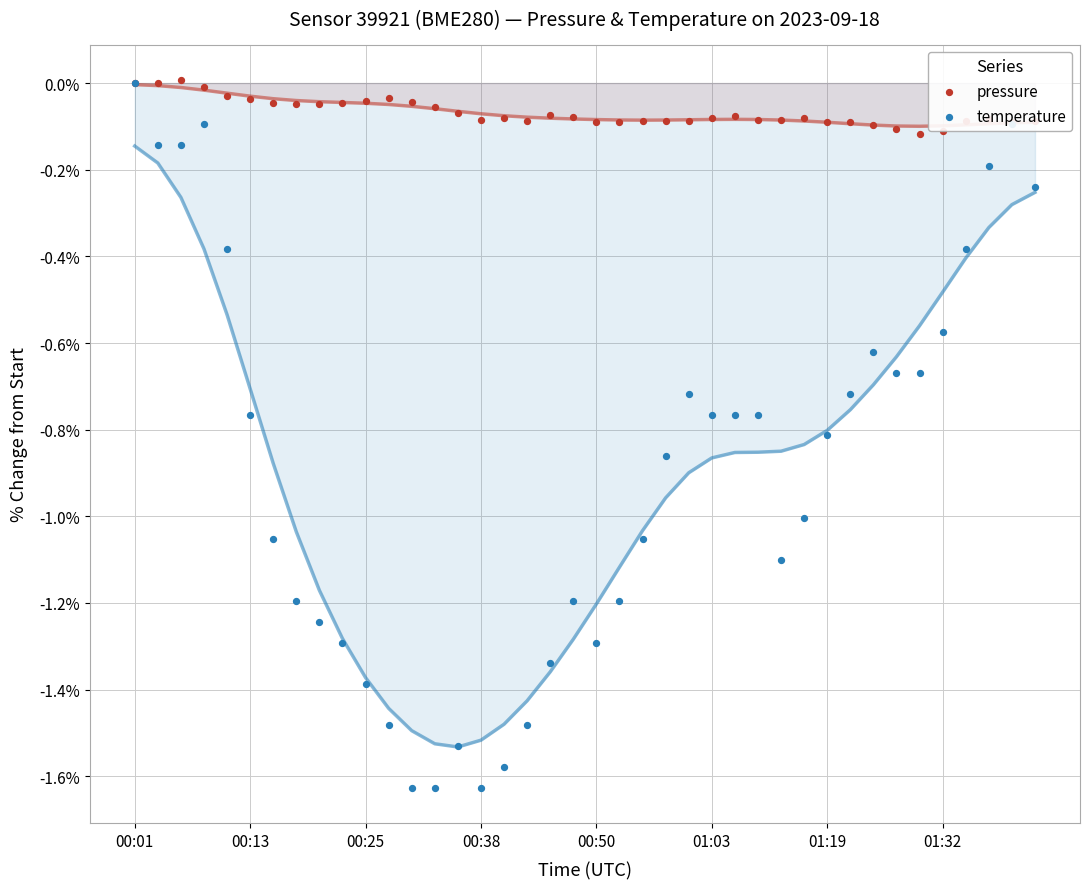

Which series has the largest total across all categories?

pressure